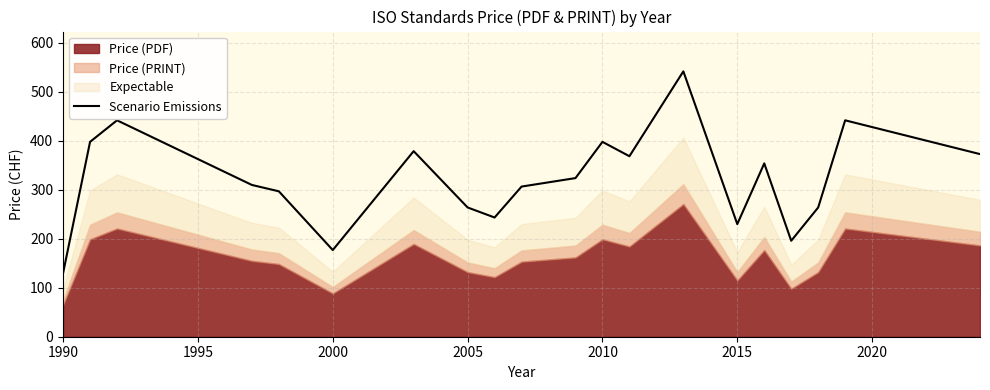

At which label does Scenario Emissions reach its minimum?

1990